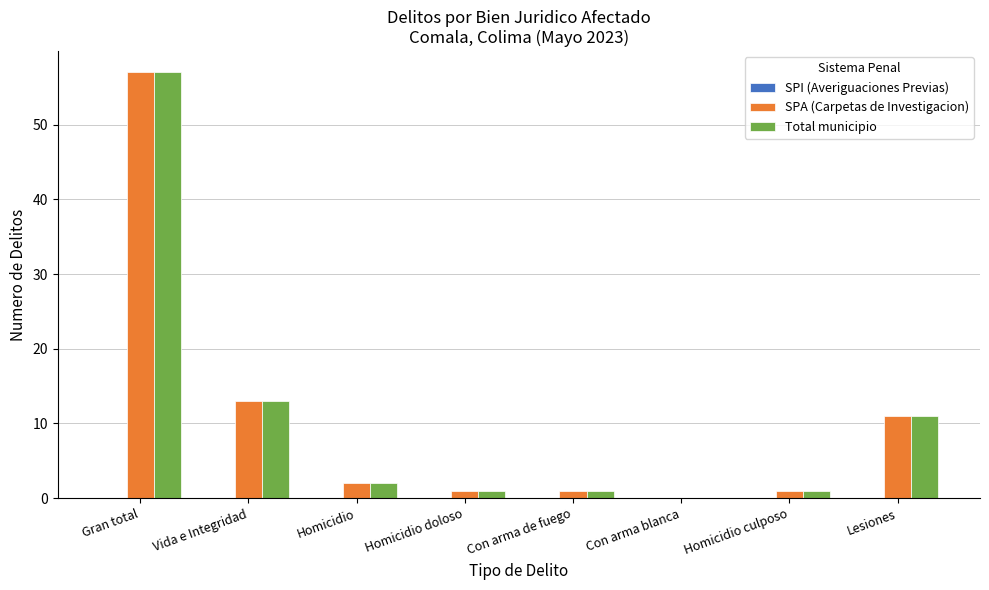

The value of SPA (Carpetas de Investigacion) at Lesiones is 4. True or false?

False